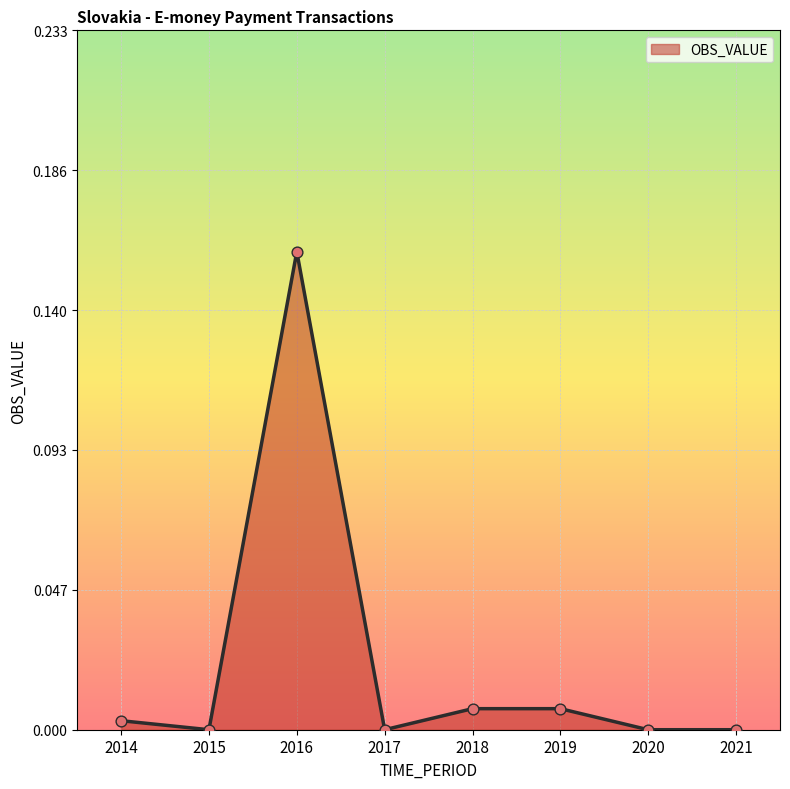

Between 2019 and 2015, which is larger?

2019